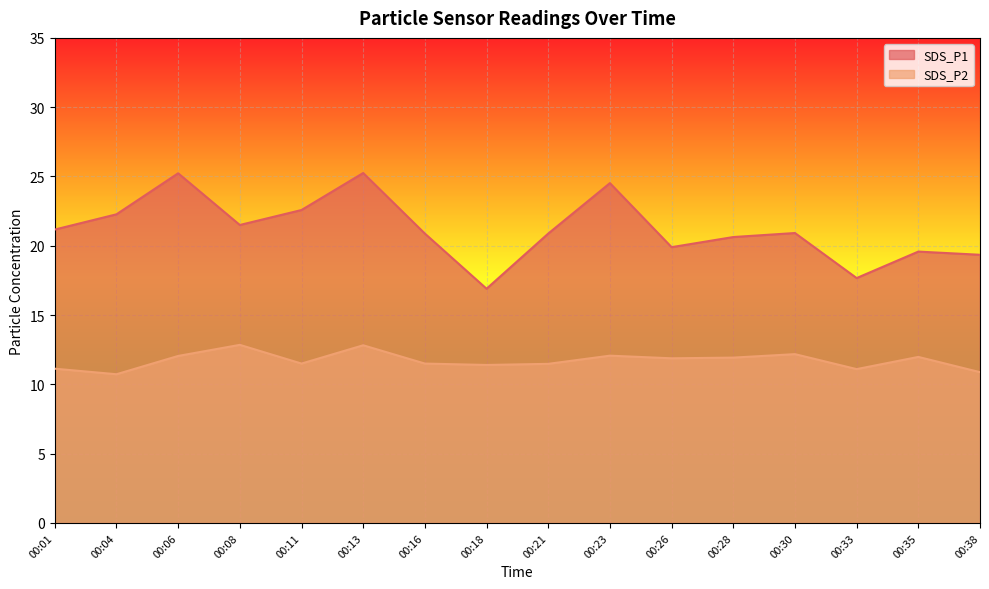

In SDS_P2, how many points are lower than both neighbors (excluding endpoints)?

5